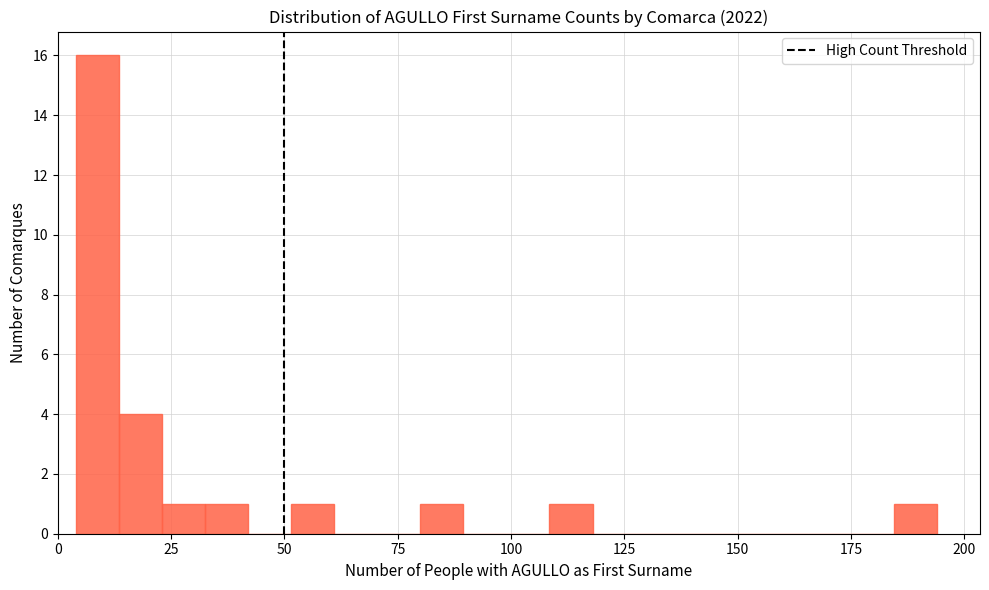

Around what value on the x-axis is the tallest bar? Give the approximate position of its centre, as read against the axis.

10